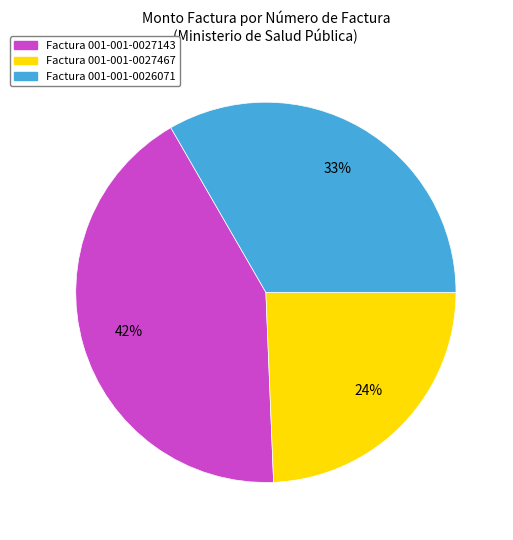

To the nearest percent, what is the combined percentage of Factura 001-001-0027143 and Factura 001-001-0027467?

67%